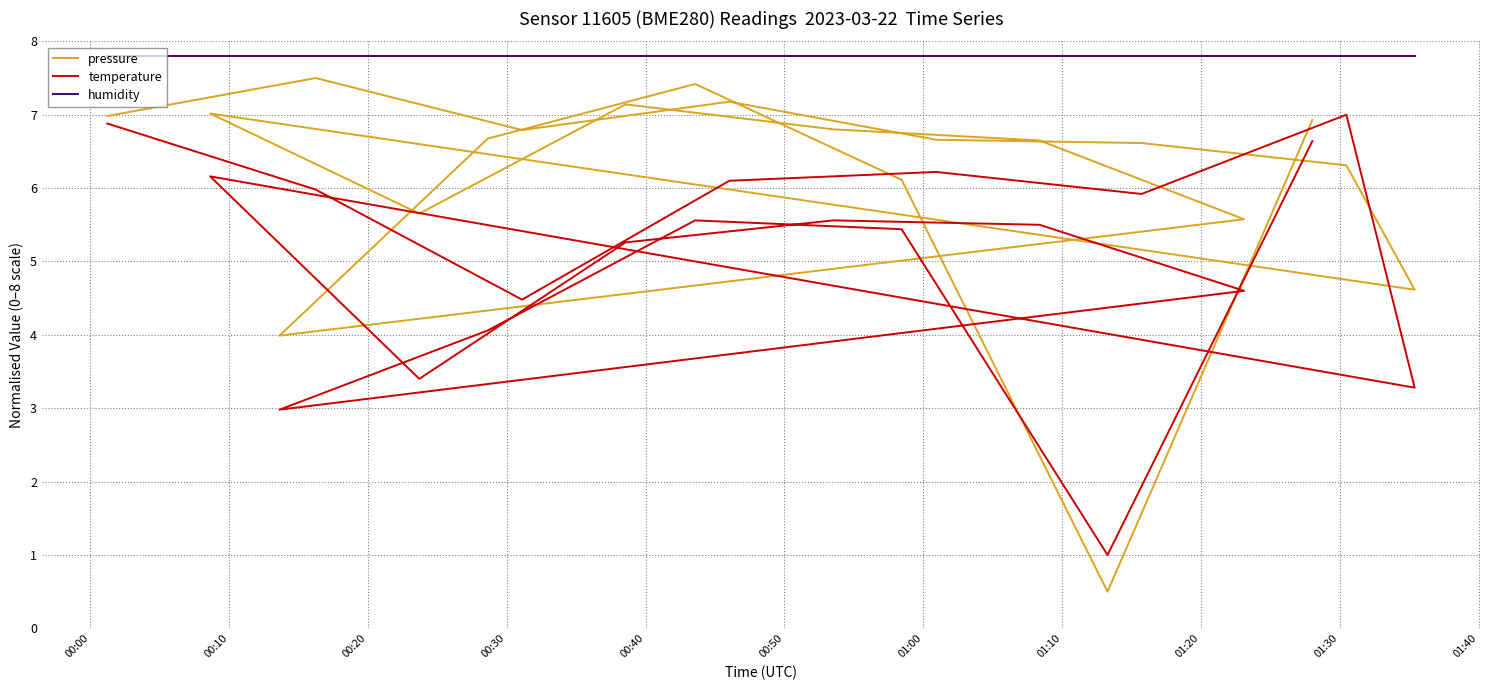

What is the label of the 7th point from the left?

01:00